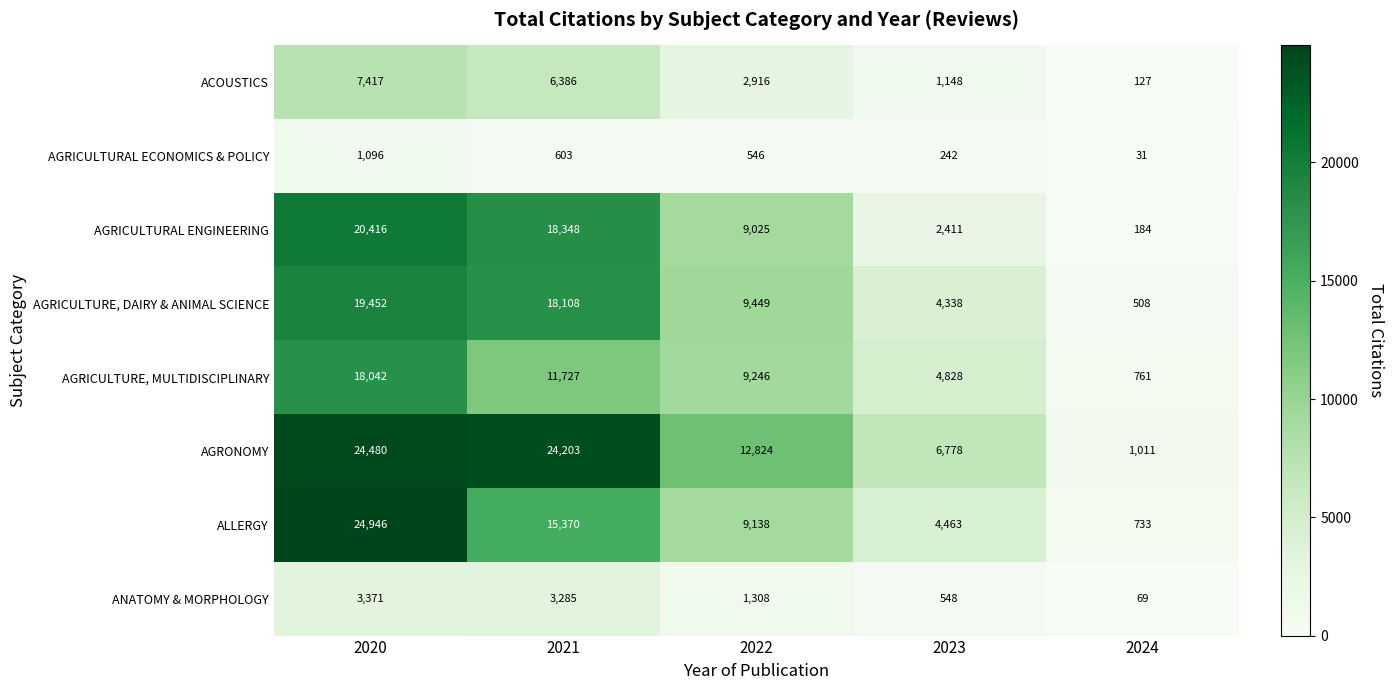

What is the total value across all series at 2022?

54452